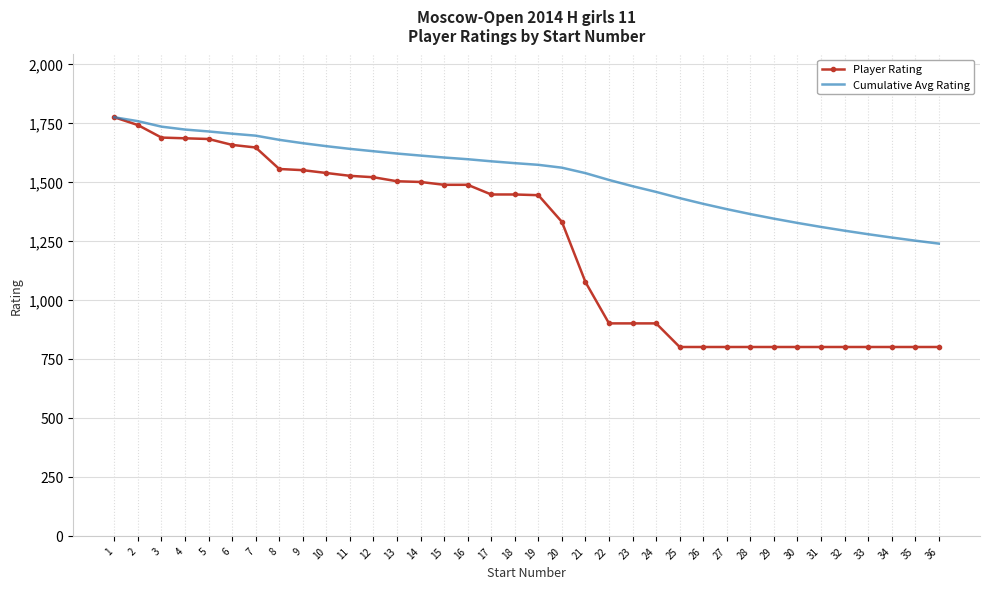

What are all the series names shown in the legend?

Player Rating, Cumulative Avg Rating